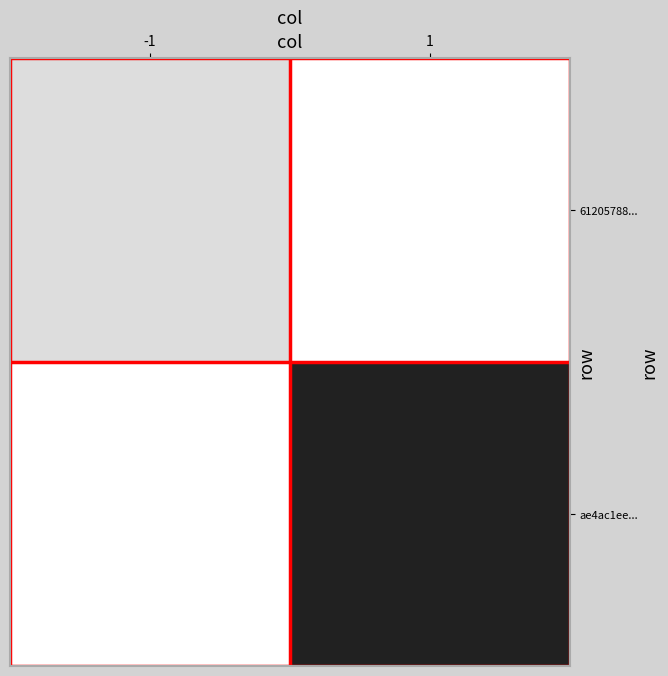

Which has a higher value, 1 or -1?

-1